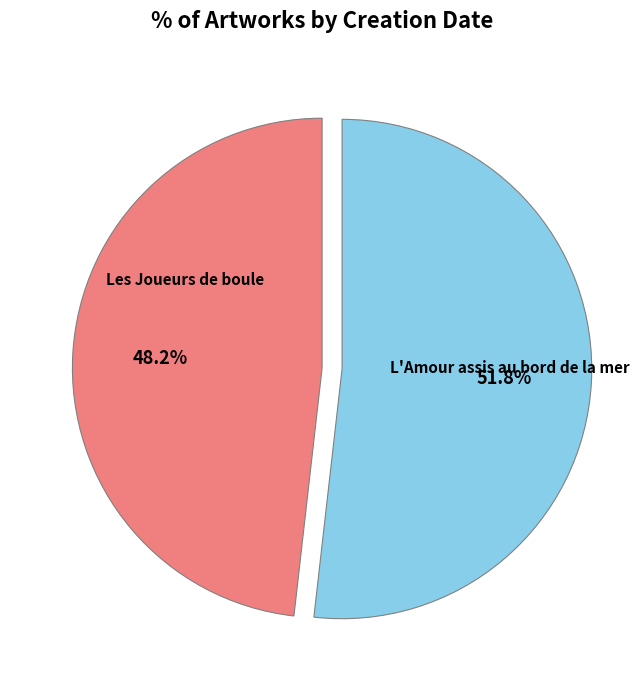

Which category has the smallest portion of the pie?

Les Joueurs de boule